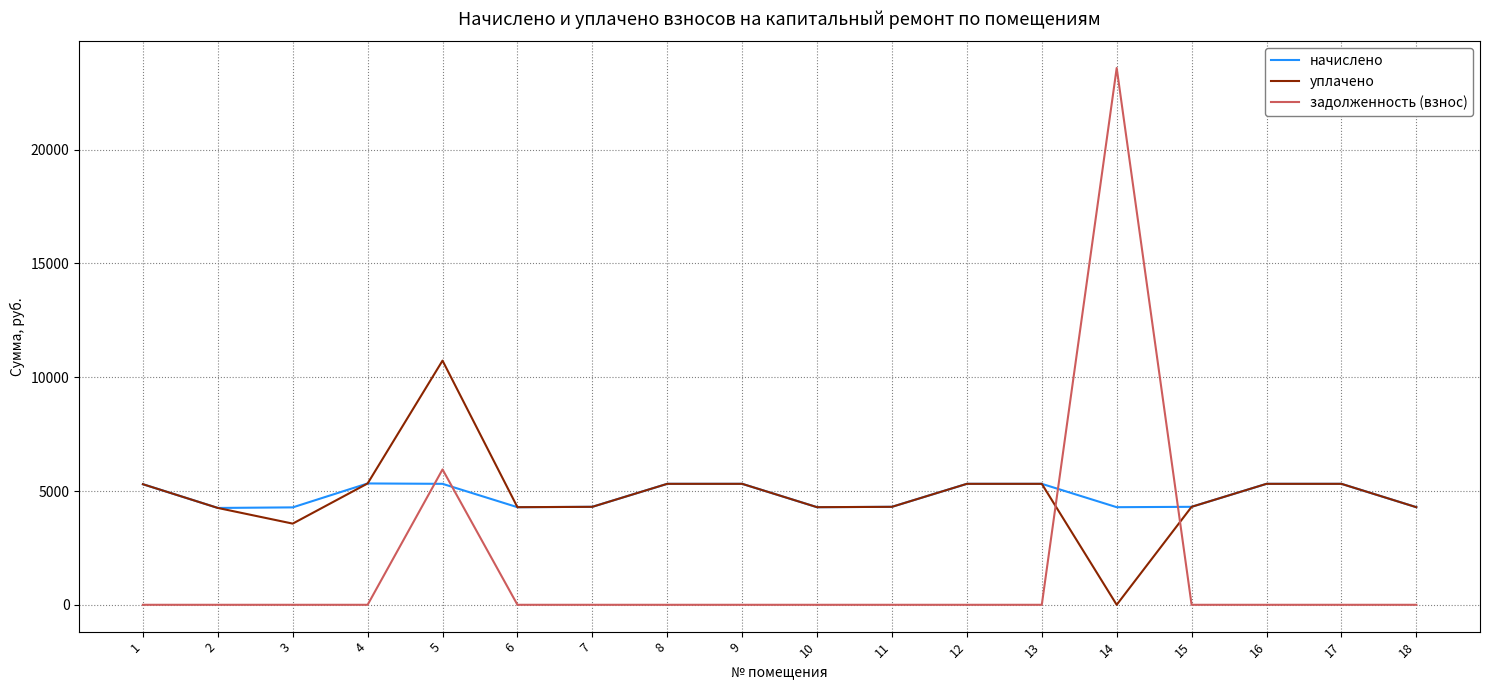

What is the total value across all series at 11?

8611.2